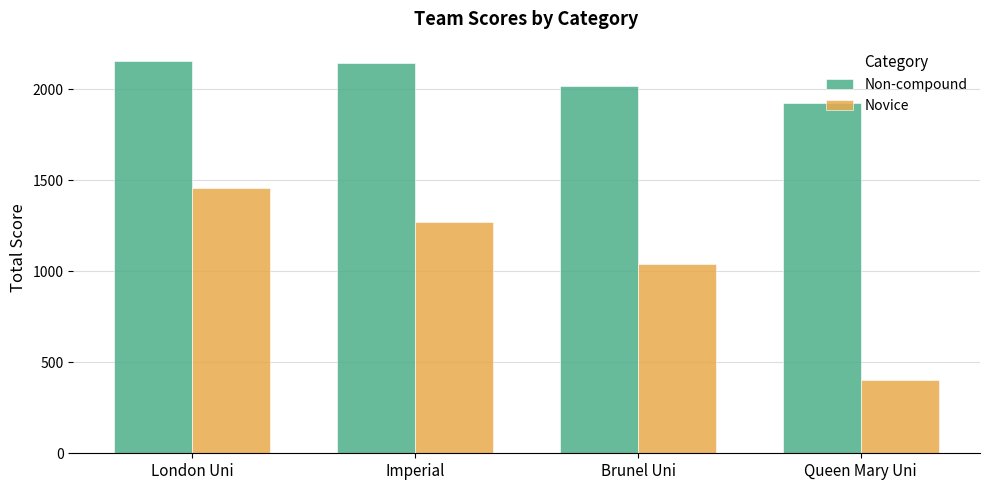

How many values in the Novice series are below 1271?

2